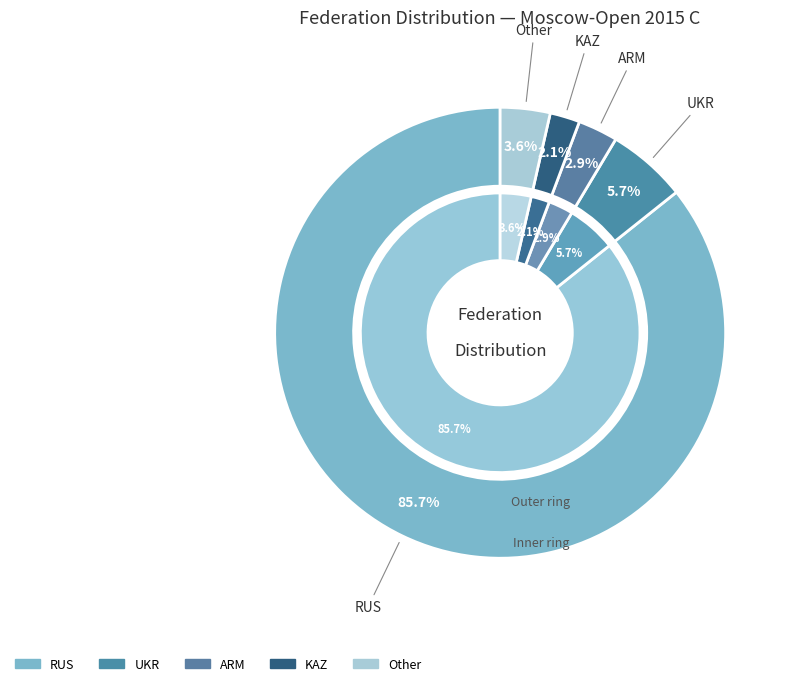

What percentage is NOT represented by ARM?

97.1%